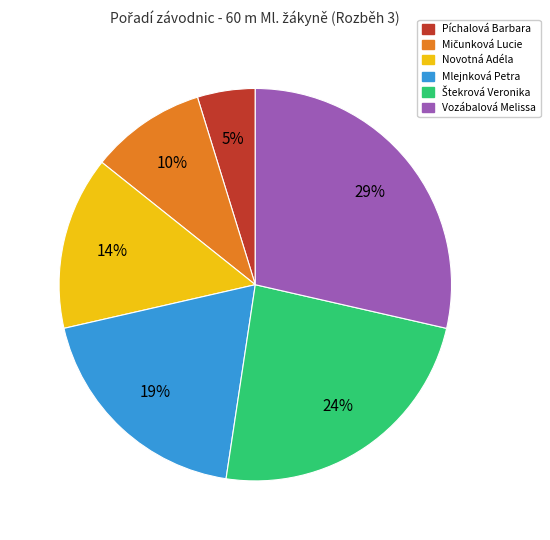

What percentage is the Vozábalová Melissa slice, to the nearest percent?

29%